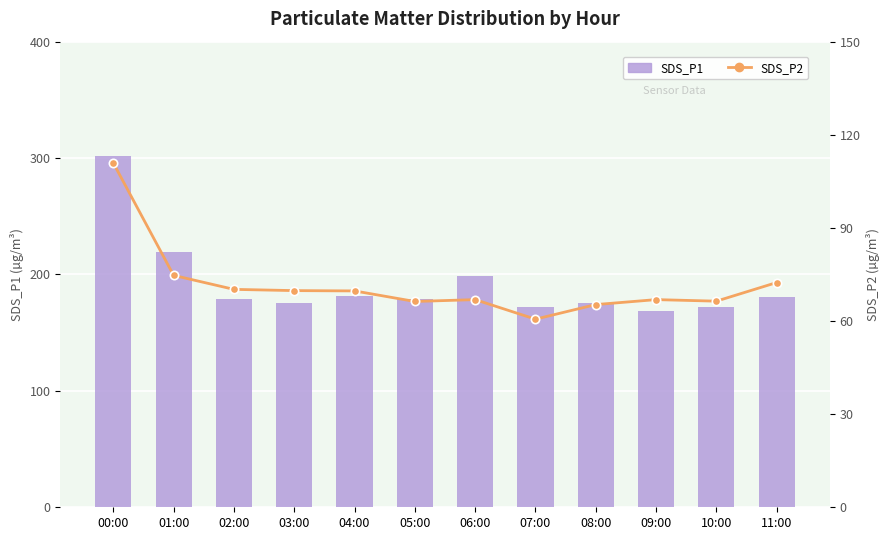

Rank the series by their average value, from highest to lowest.

SDS_P1, SDS_P2